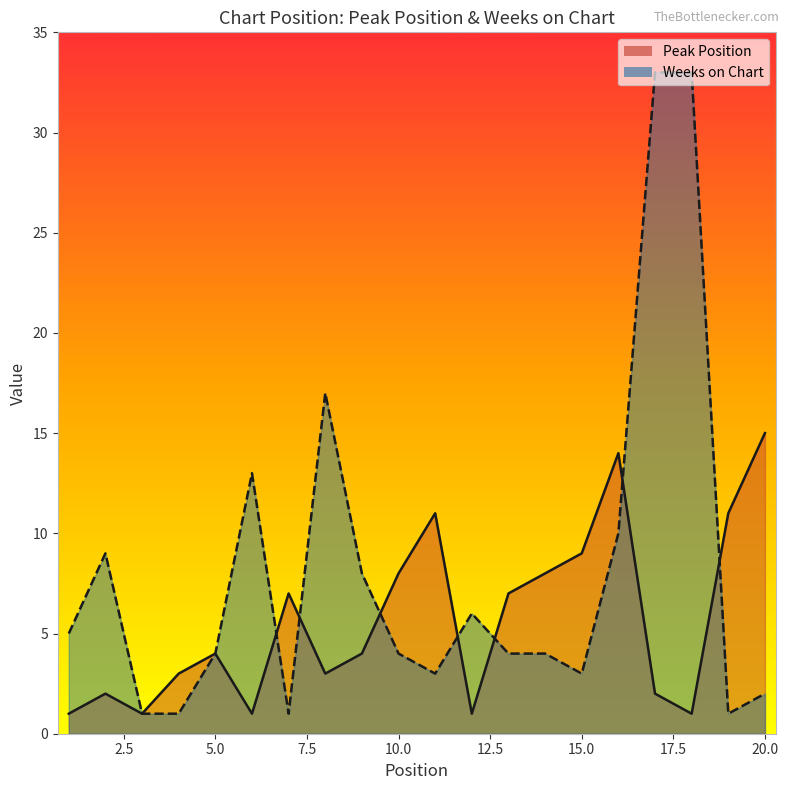

Reading right to left, list all the values displayed in this chart.

Peak Position: 20=15	19=11	18=1	17=2	16=14	15=9	14=8	13=7	12=1	11=11	10=8	9=4	8=3	7=7	6=1	5=4	4=3	3=1	2=2	1=1
Weeks on Chart: 20=2	19=1	18=33	17=33	16=10	15=3	14=4	13=4	12=6	11=3	10=4	9=8	8=17	7=1	6=13	5=4	4=1	3=1	2=9	1=5